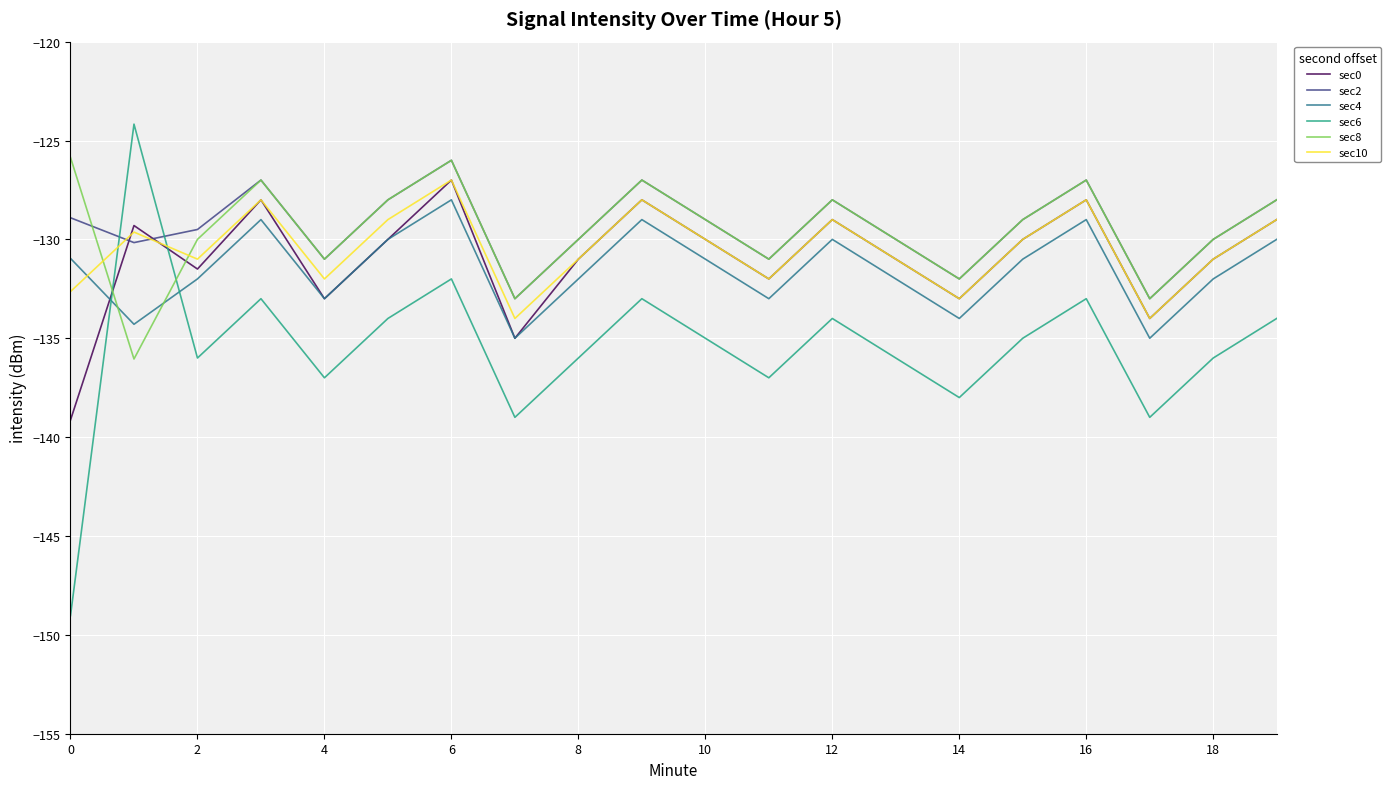

Which series has the largest range (max minus min)?

sec6